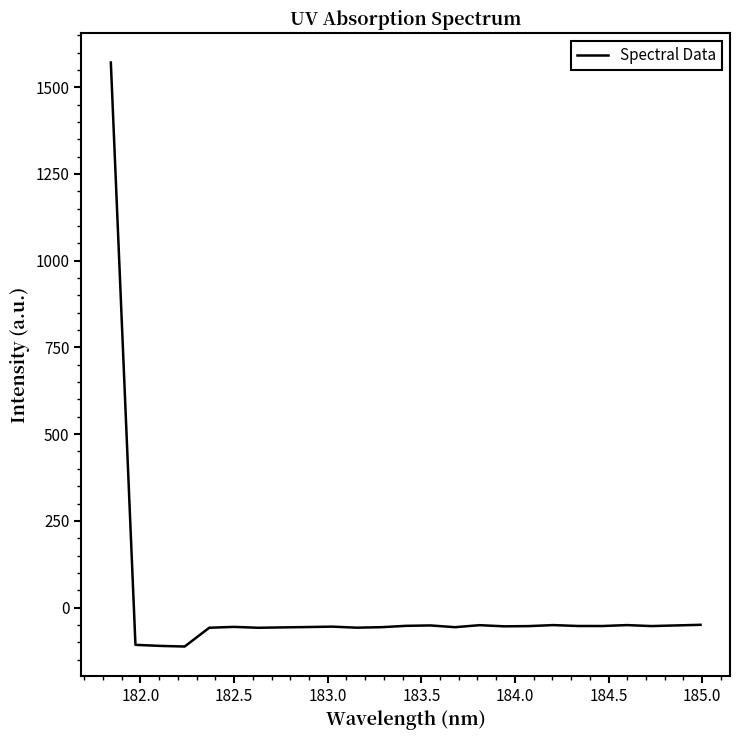

What is the greatest value displayed?

1571.1